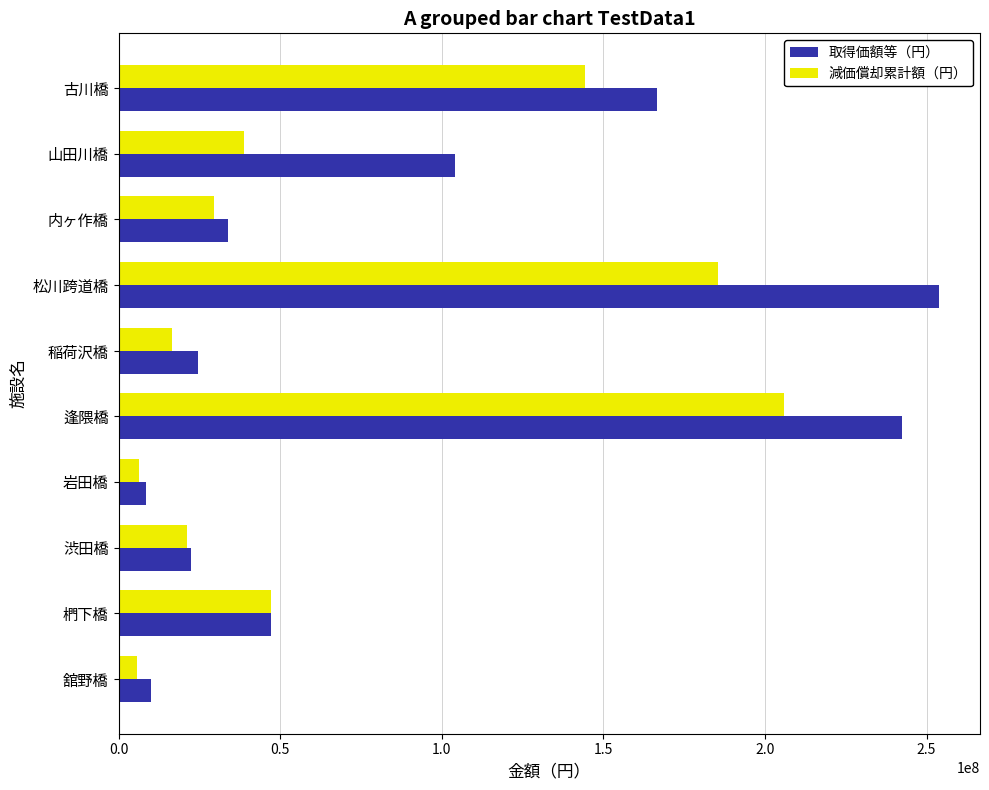

Between 渋田橋 and 岩田橋, which series saw the biggest shift?

減価償却累計額（円）